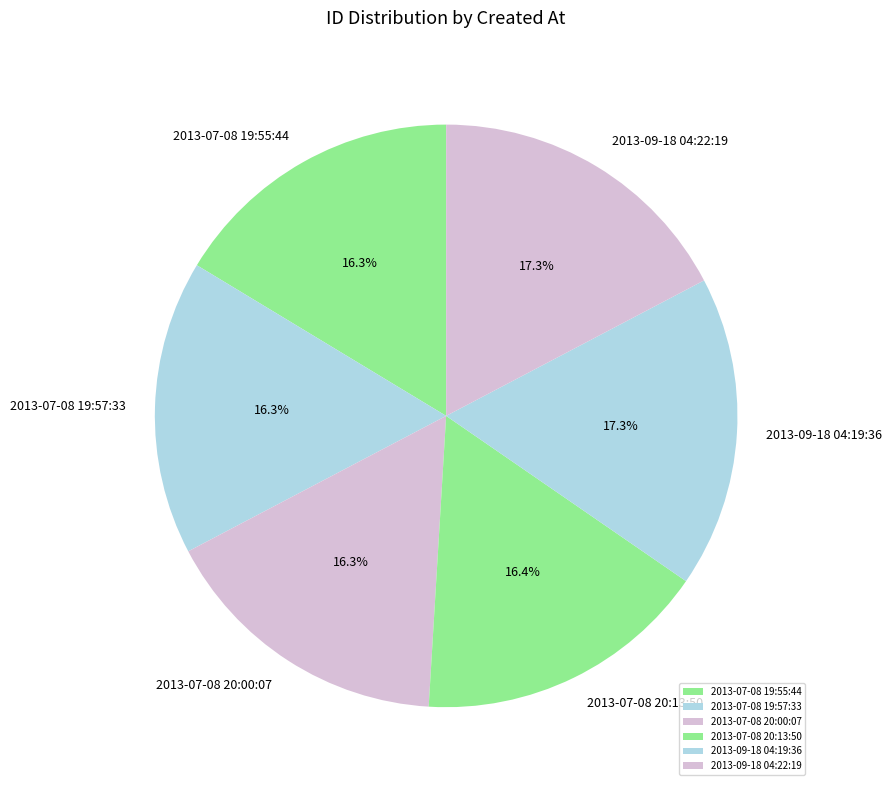

Is there any slice that represents more than half of the pie?

No